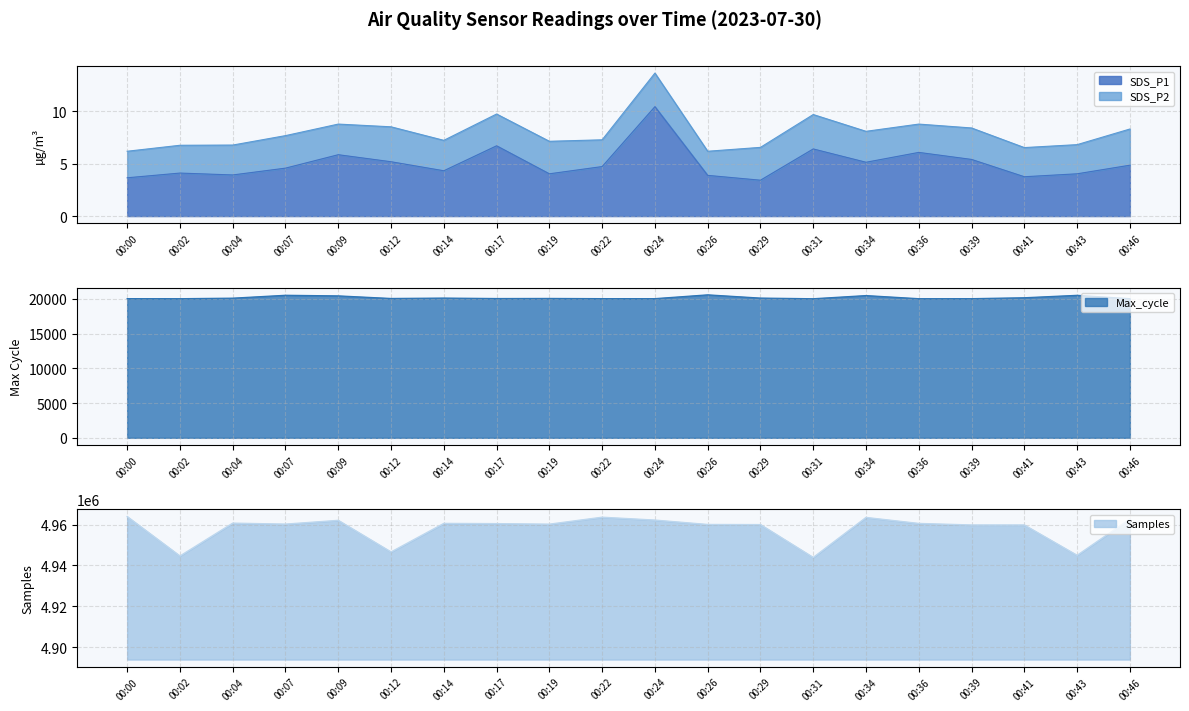

Which category has the lowest value in the SDS_P1 series?

00:29